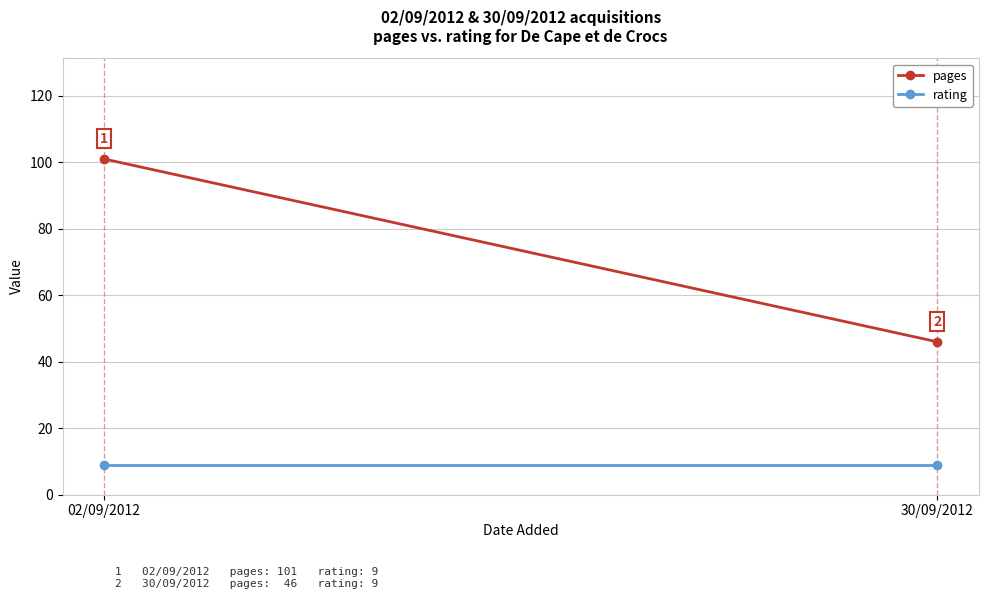

What is the difference between the maximum and minimum values in the pages series?

55